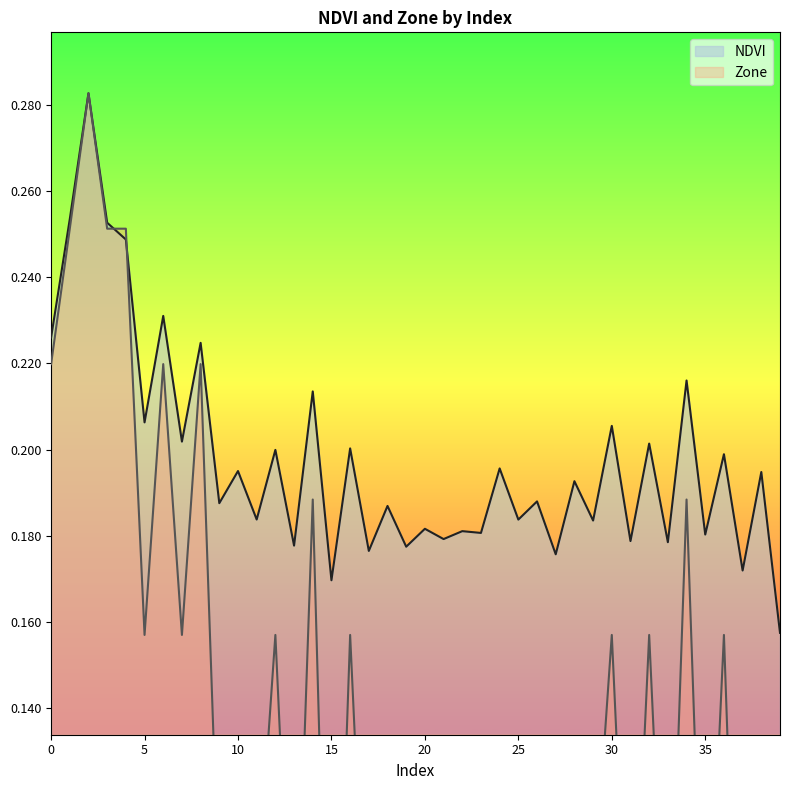

Where is the first local maximum for NDVI?

2